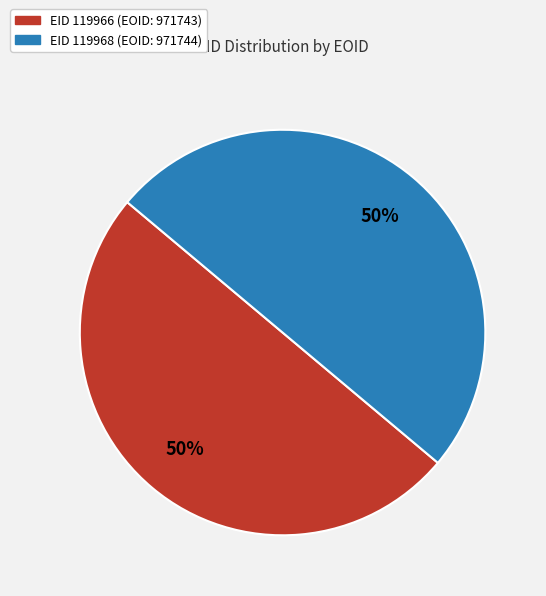

To the nearest percent, what is the average slice percentage?

50%